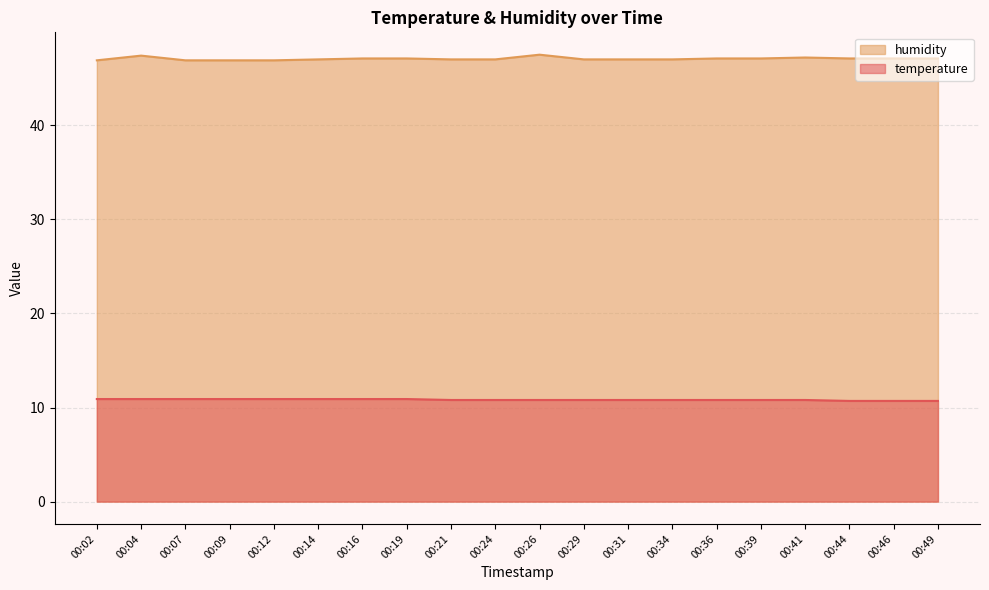

What is the maximum value for temperature?

10.9